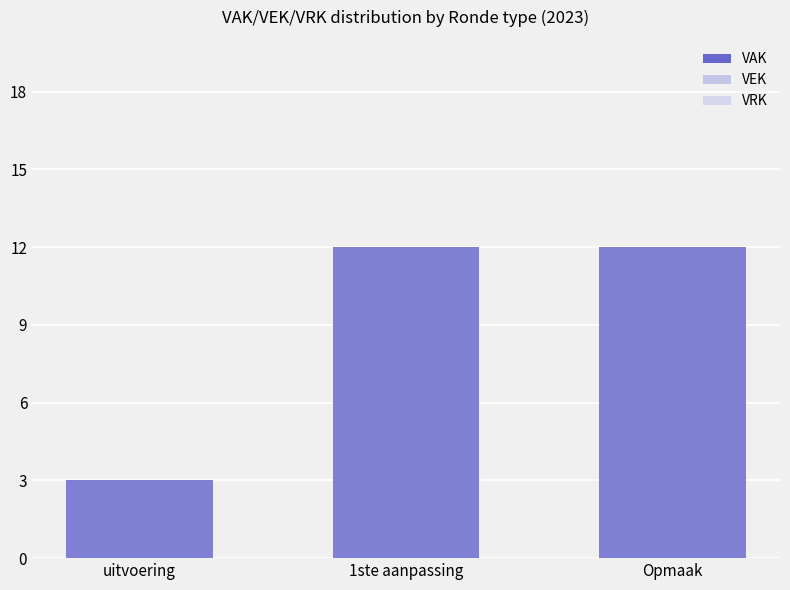

Between Opmaak and uitvoering, which is larger?

Opmaak